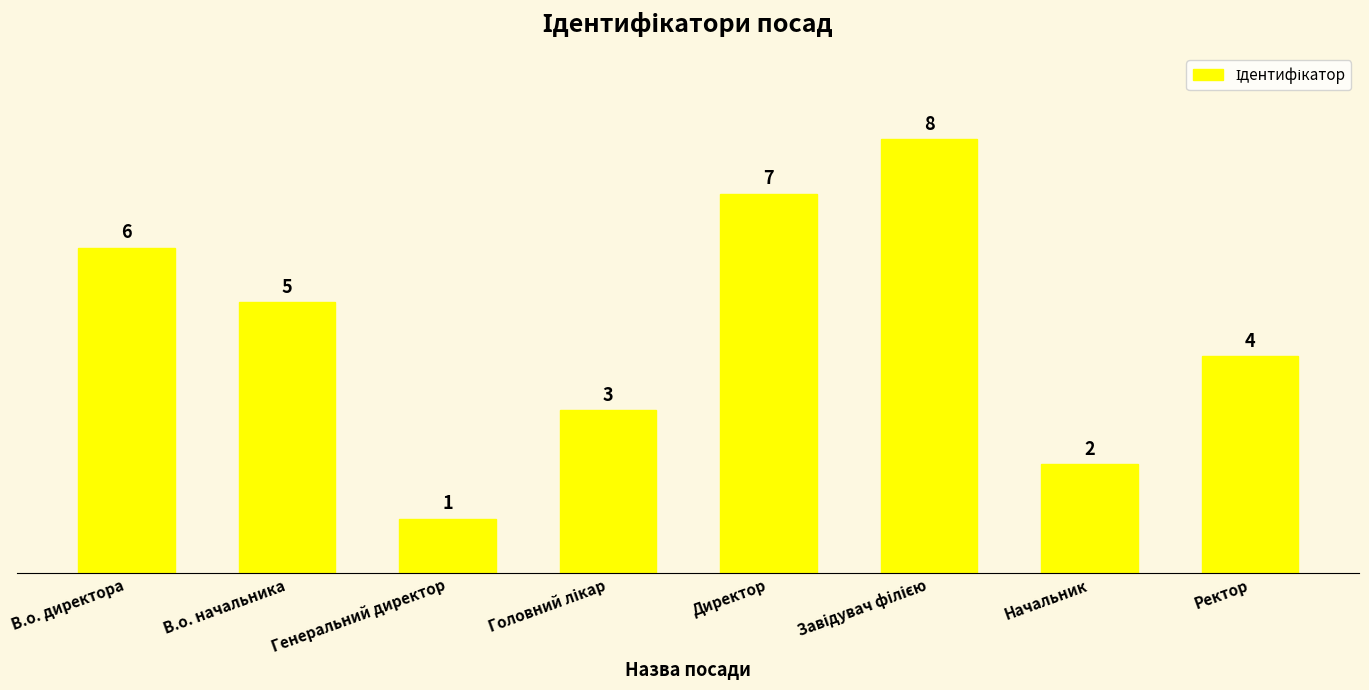

What is the difference between the second highest and second lowest values?

5